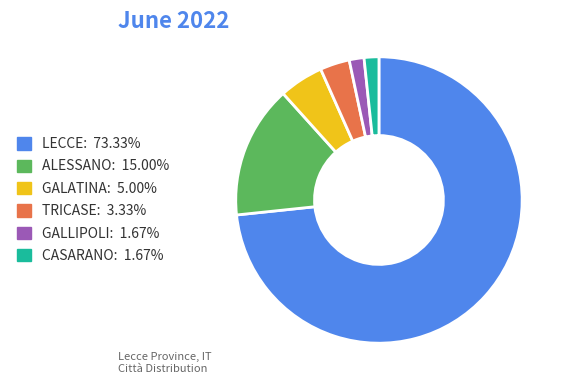

Is there a majority slice in this chart?

Yes